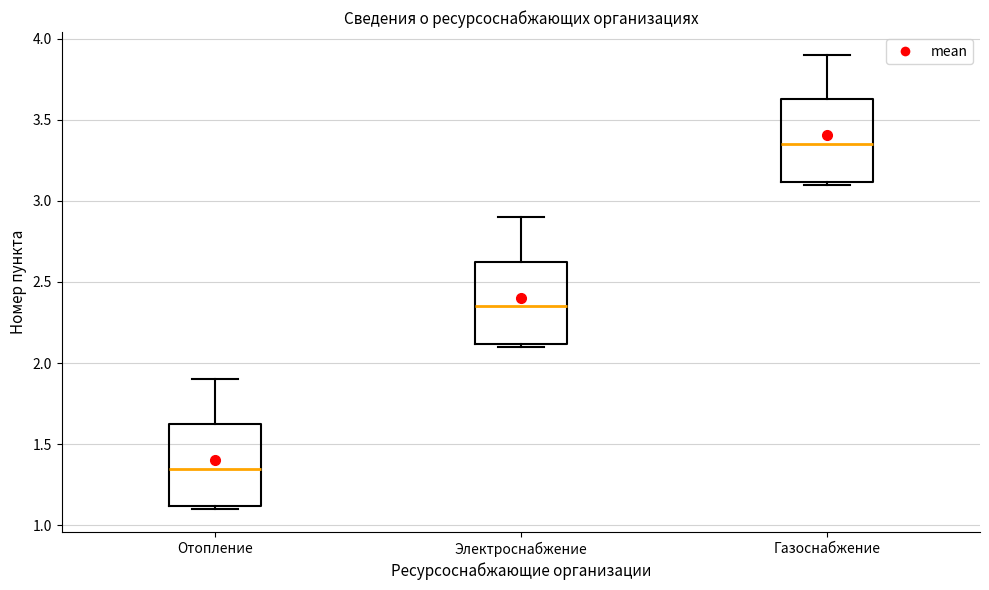

Reading left to right, transcribe this box plot: for each box, give where its median line is, the range the box spans, and where its two whiskers end, as read against the y-axis. The values are not printed on the chart, so give them approximately, as read against the axis.

Отопление: median 1.35, box 1.10 to 1.65, whiskers 1.10 (just below the box's lower edge) to 1.90
Электроснабжение: median 2.35, box 2.10 to 2.65, whiskers 2.10 (just below the box's lower edge) to 2.90
Газоснабжение: median 3.35, box 3.10 to 3.65, whiskers 3.10 (just below the box's lower edge) to 3.90